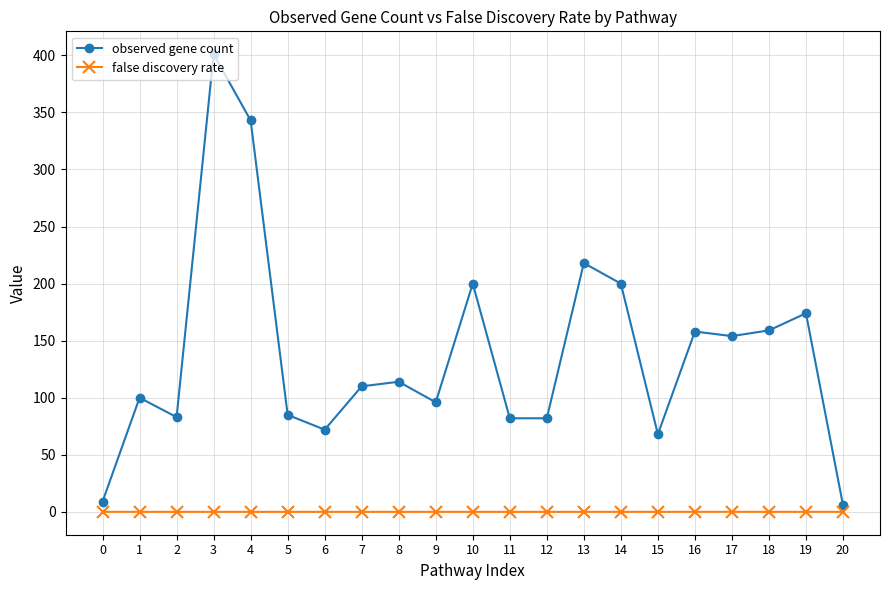

True or false: false discovery rate and observed gene count cross at least once.

False